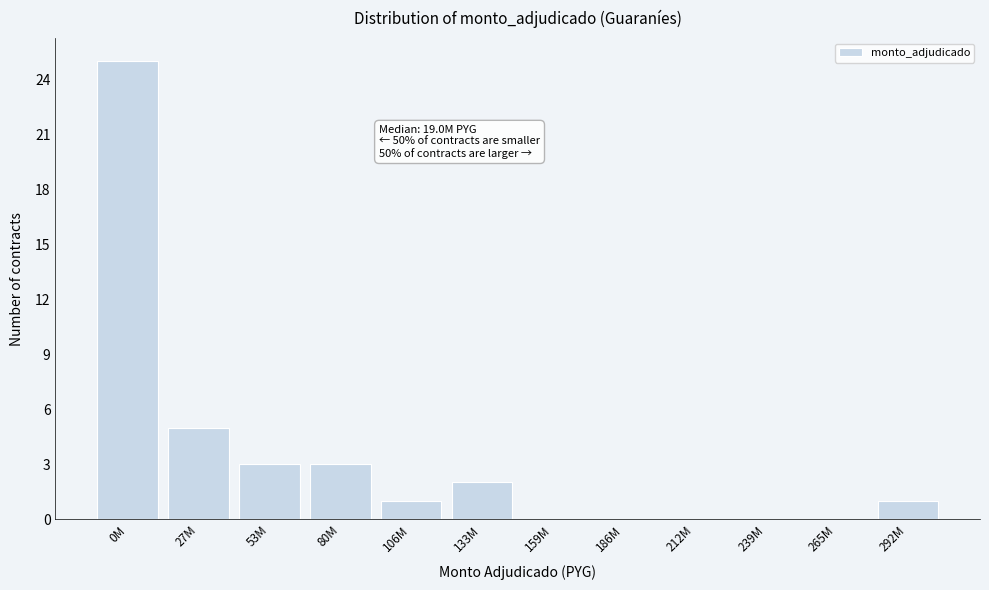

Reading right to left, transcribe all the data shown in this chart.

292M=1	265M=0	239M=0	212M=0	186M=0	159M=0	133M=2	106M=1	80M=3	53M=3	27M=5	0M=25